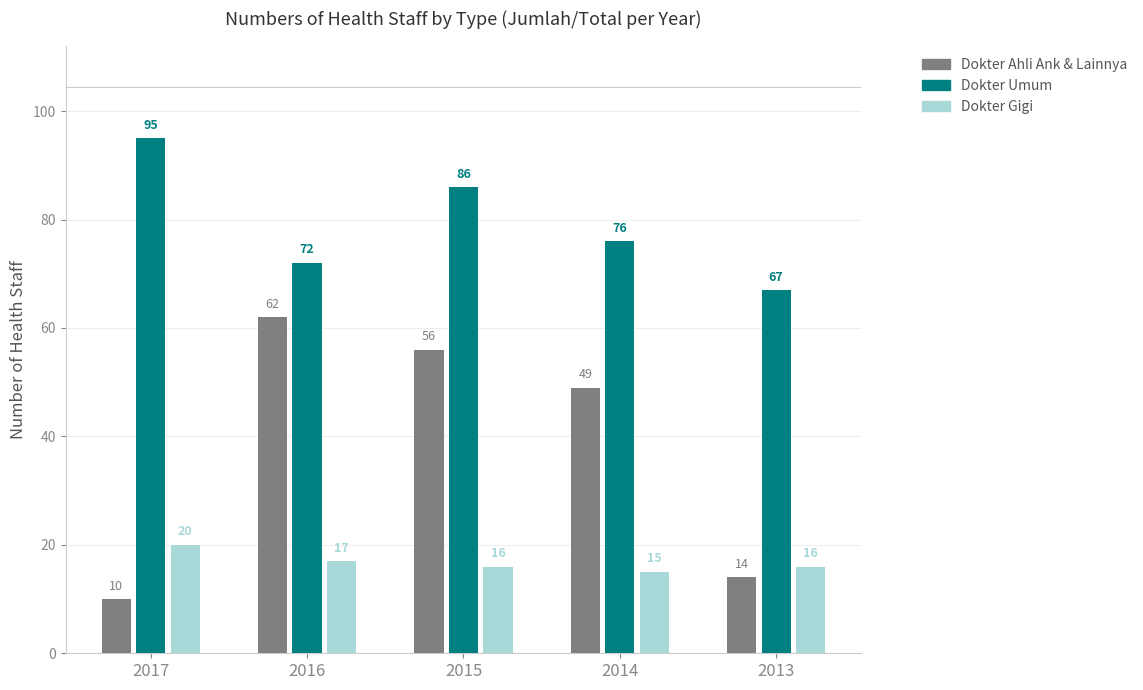

Reading left to right, extract all data points from this chart.

Dokter Ahli Ank & Lainnya: 10	62	56	49	14
Dokter Umum: 95	72	86	76	67
Dokter Gigi: 20	17	16	15	16